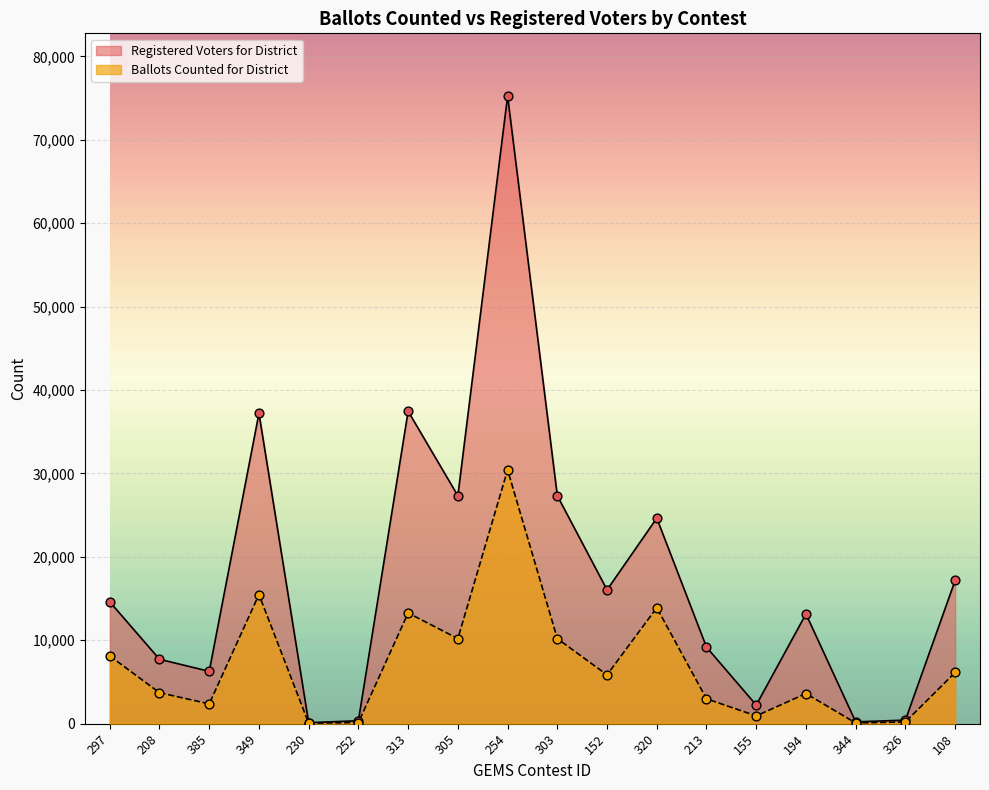

At which category is the sum across all series the highest?

254